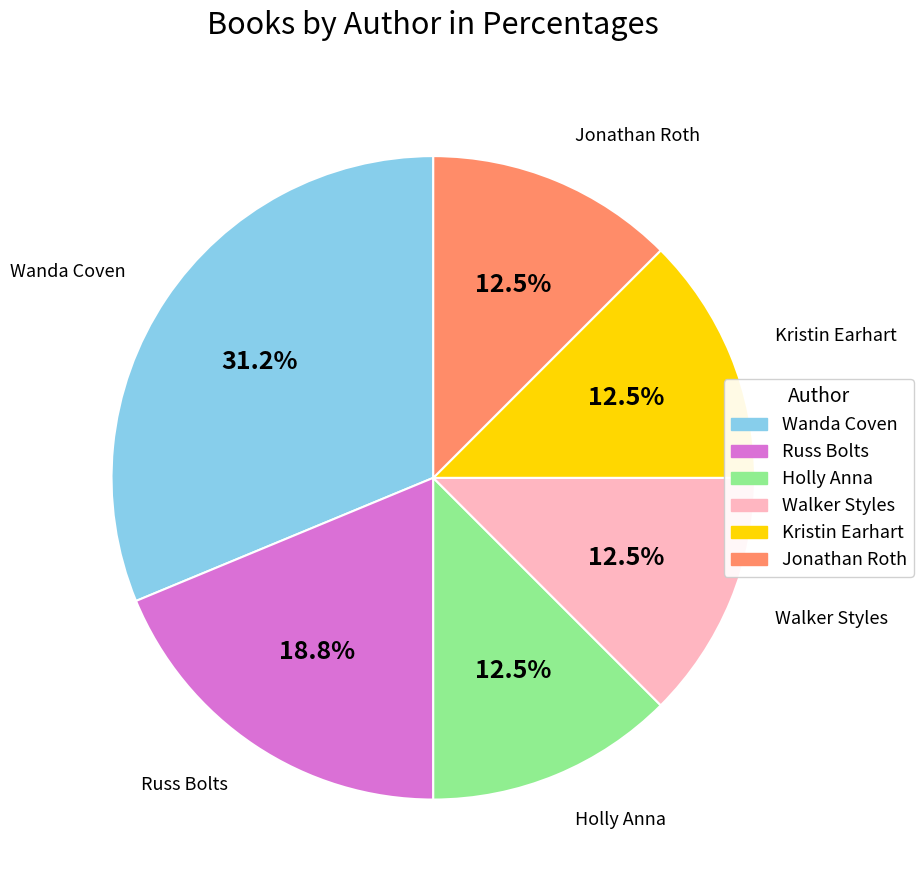

True or false: Wanda Coven accounts for 42% of the total.

False